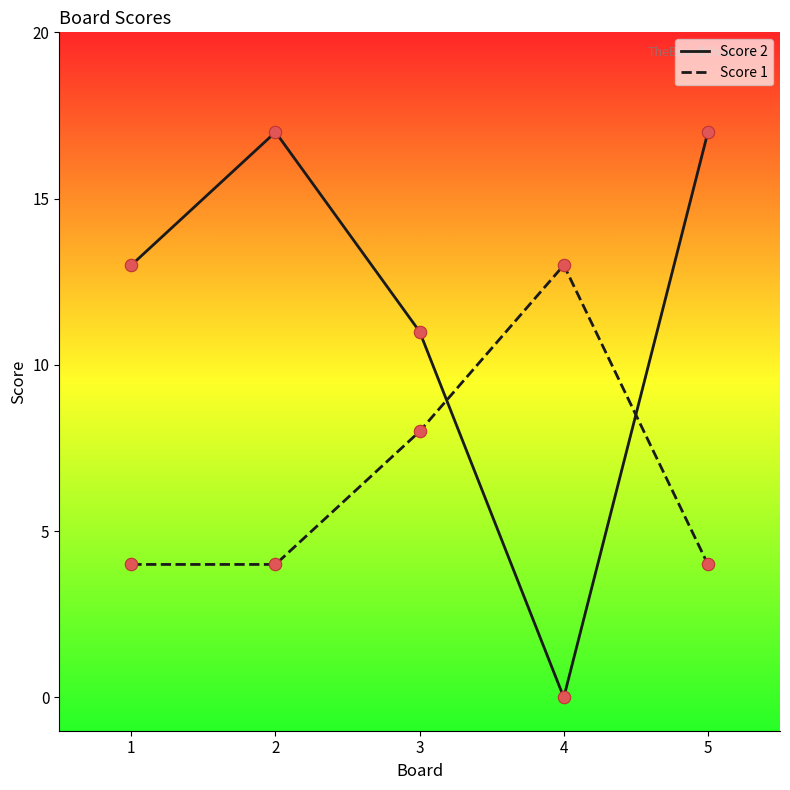

Which series changed the most between 1 and 4?

Score 2